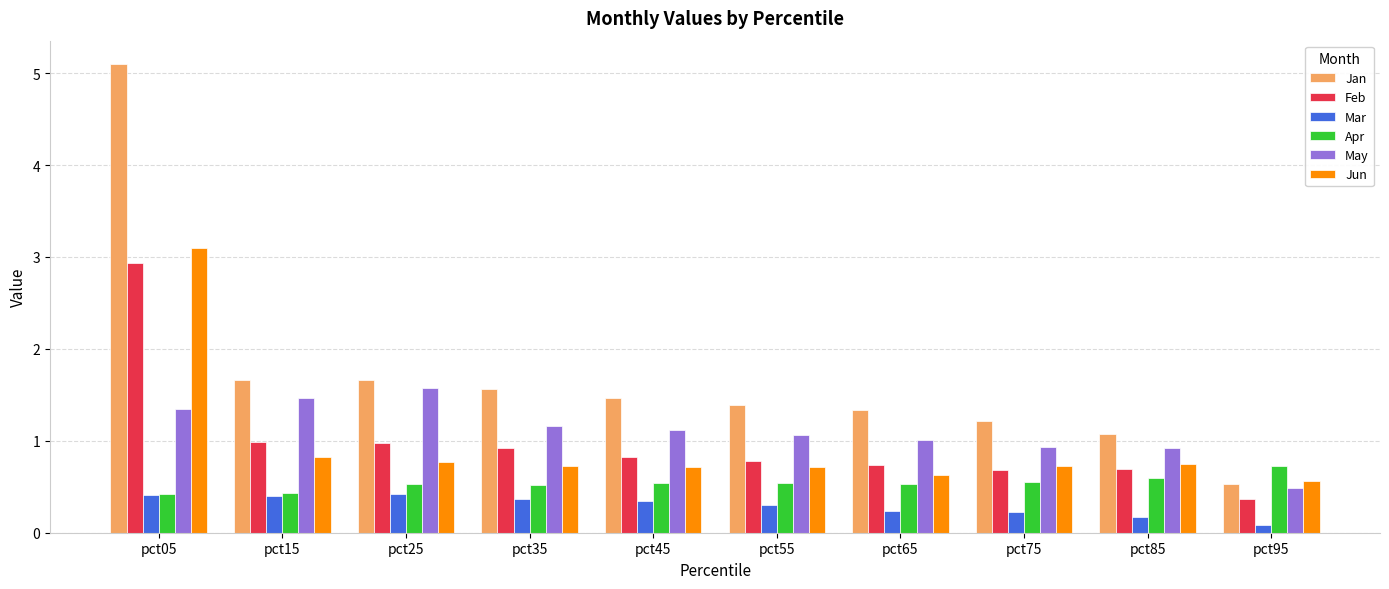

Is the value of Feb at pct65 greater than the value of Jun at pct65?

Yes